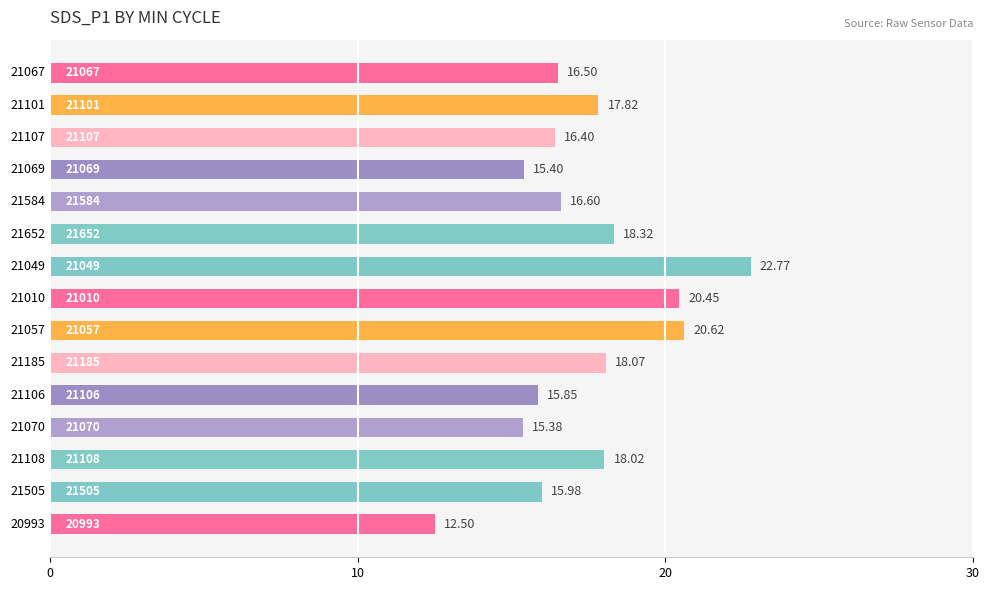

Which has a higher value, 21069 or 21070?

21069